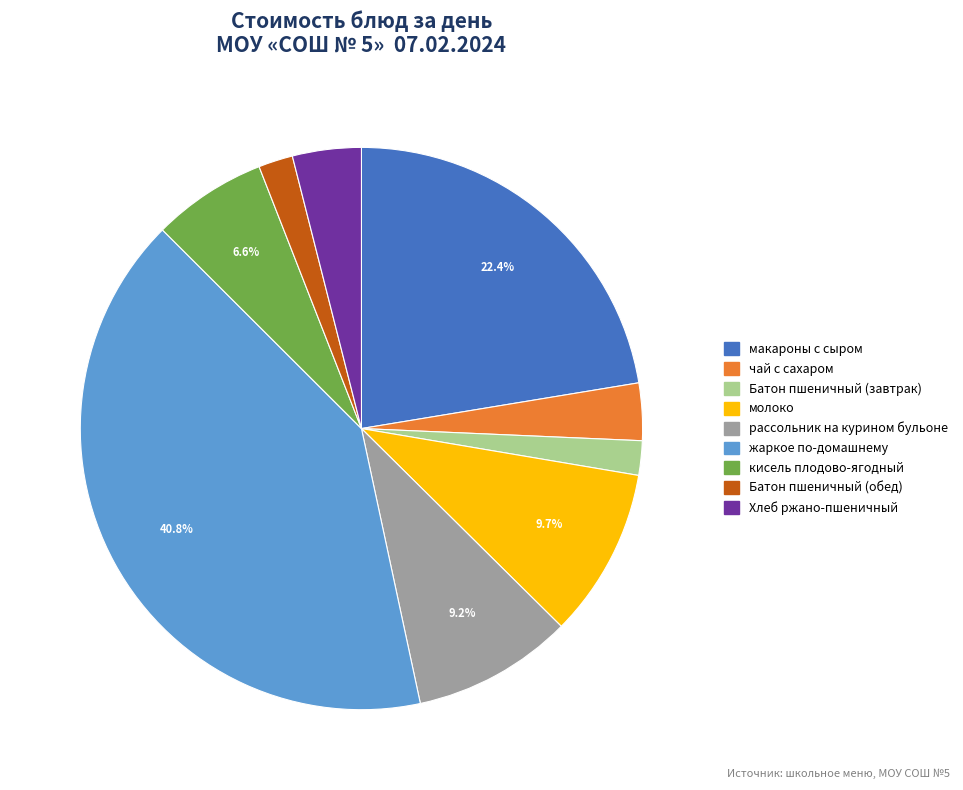

What percentage is the чай с сахаром slice, to the nearest percent?

3%